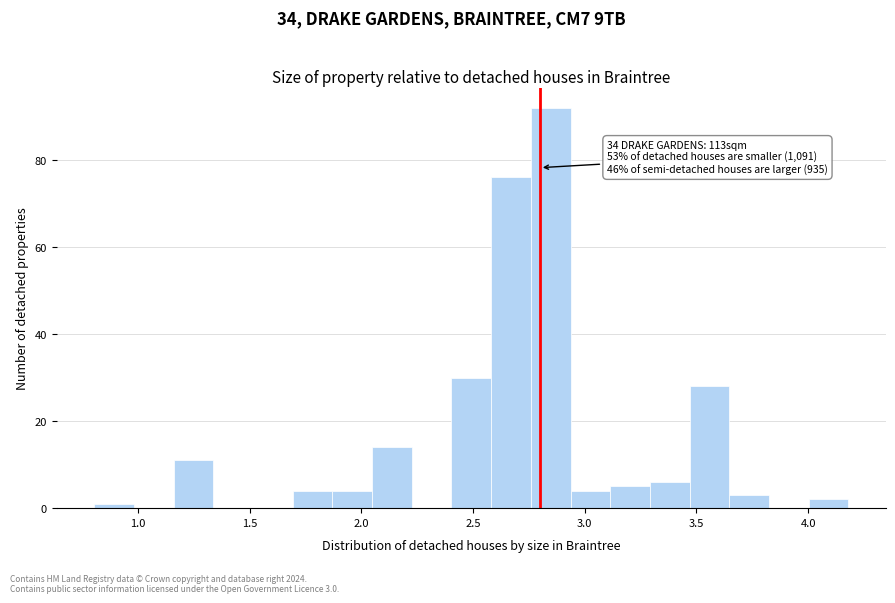

Around what value on the x-axis is the tallest bar? Give the approximate position of its centre, as read against the axis.

2.85